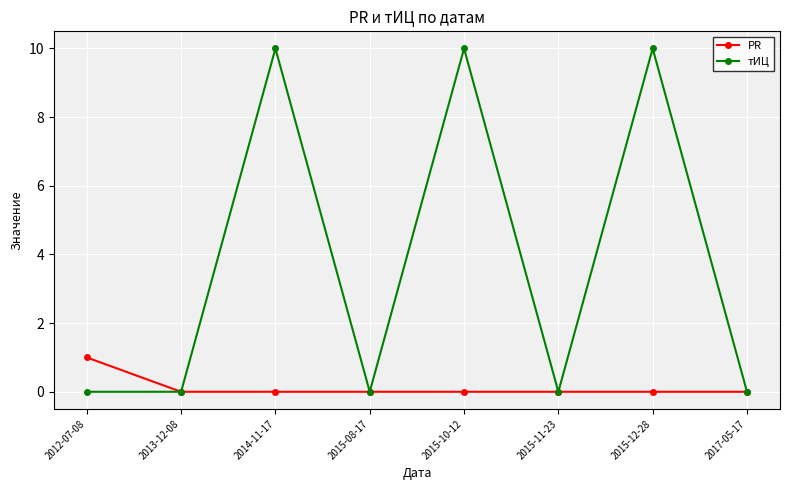

The value of тИЦ at 2012-07-08 is 0. True or false?

True